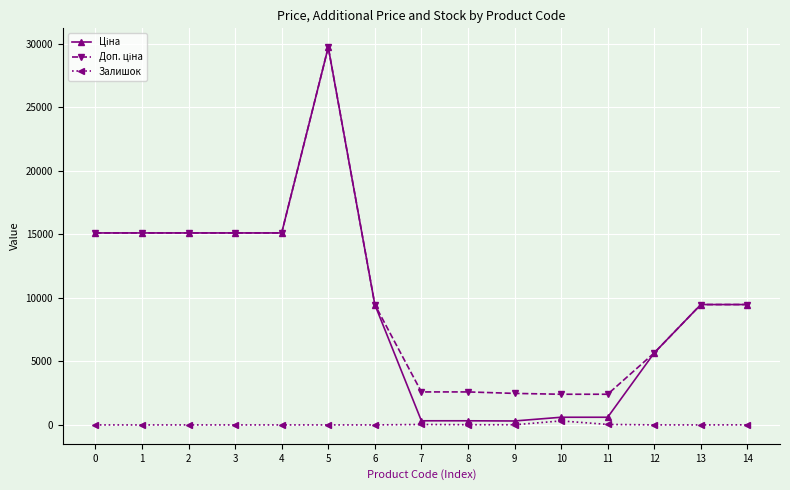

What is the total value across all series at 2?

30240.0